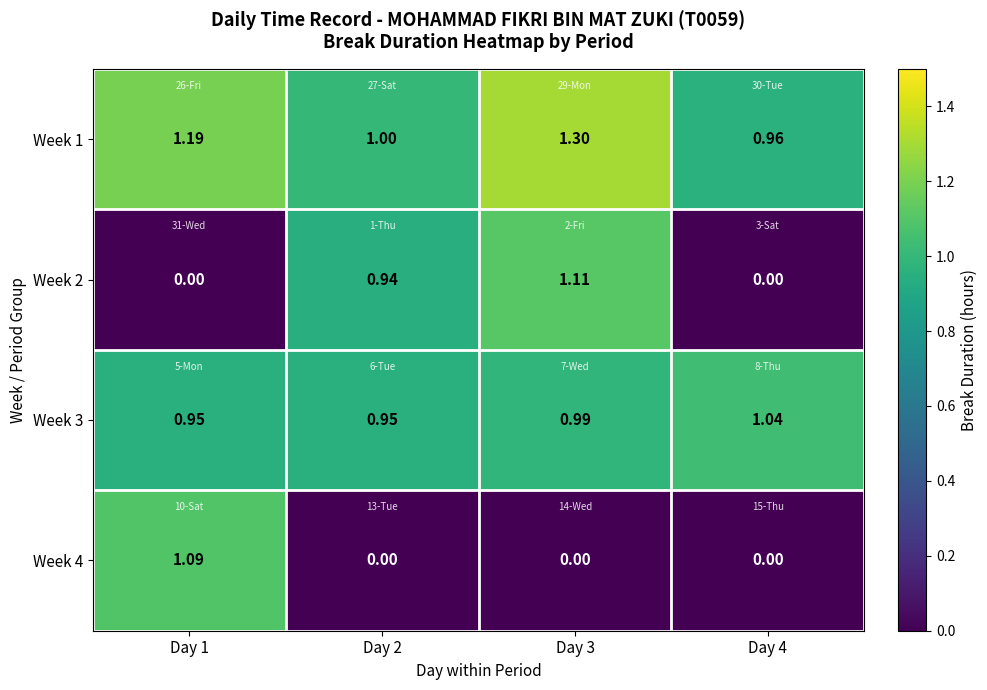

Which series has the widest spread of values?

Week 2